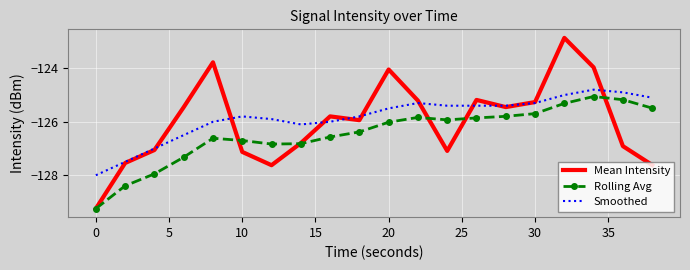

What are all the series names shown in the legend?

Mean Intensity, Rolling Avg, Smoothed